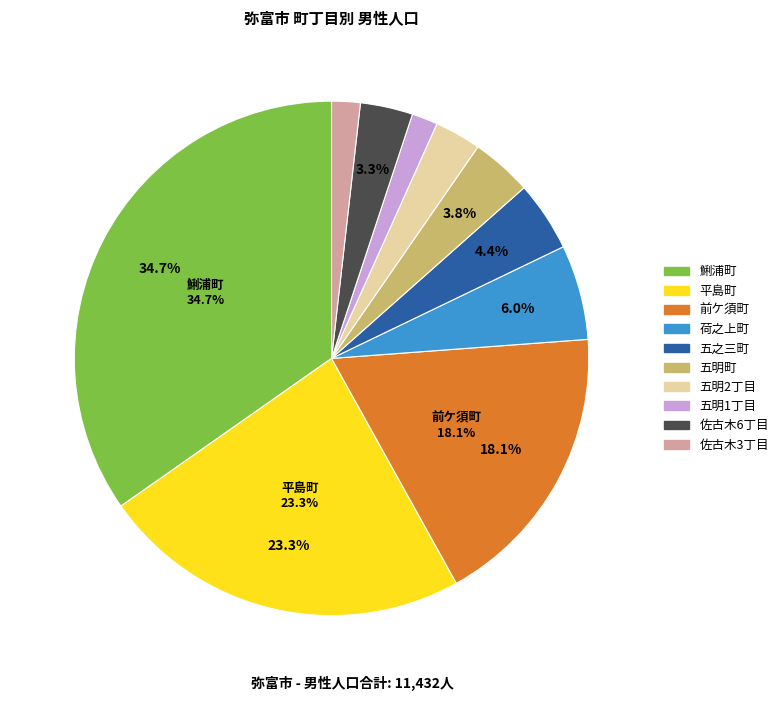

To the nearest percent, what is the difference between the largest and smallest slice percentages?

33%